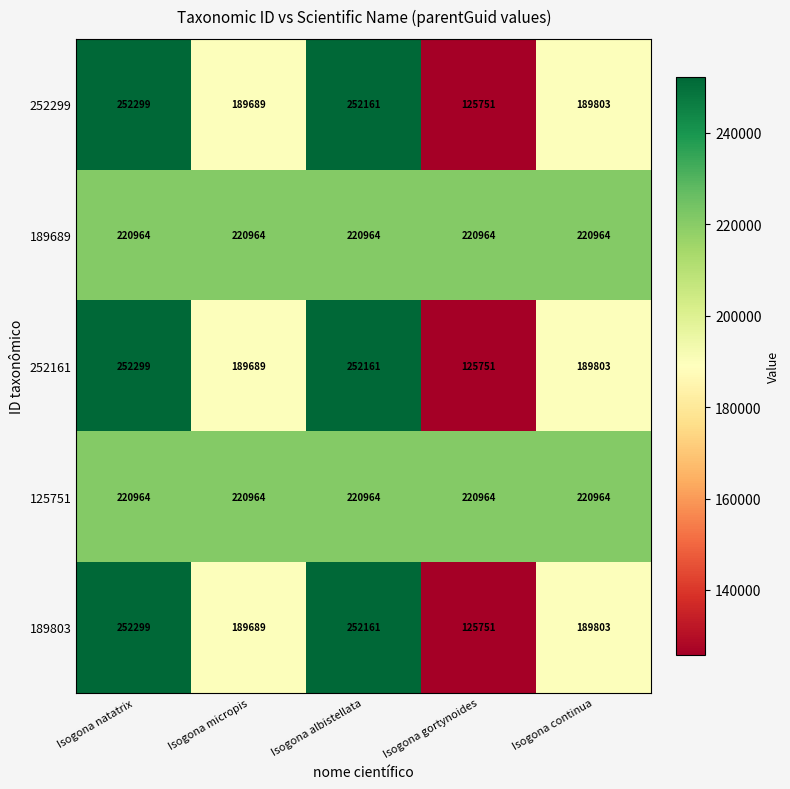

Rank the categories by 189803 value from highest to lowest.

Isogona natatrix, Isogona albistellata, Isogona continua, Isogona micropis, Isogona gortynoides